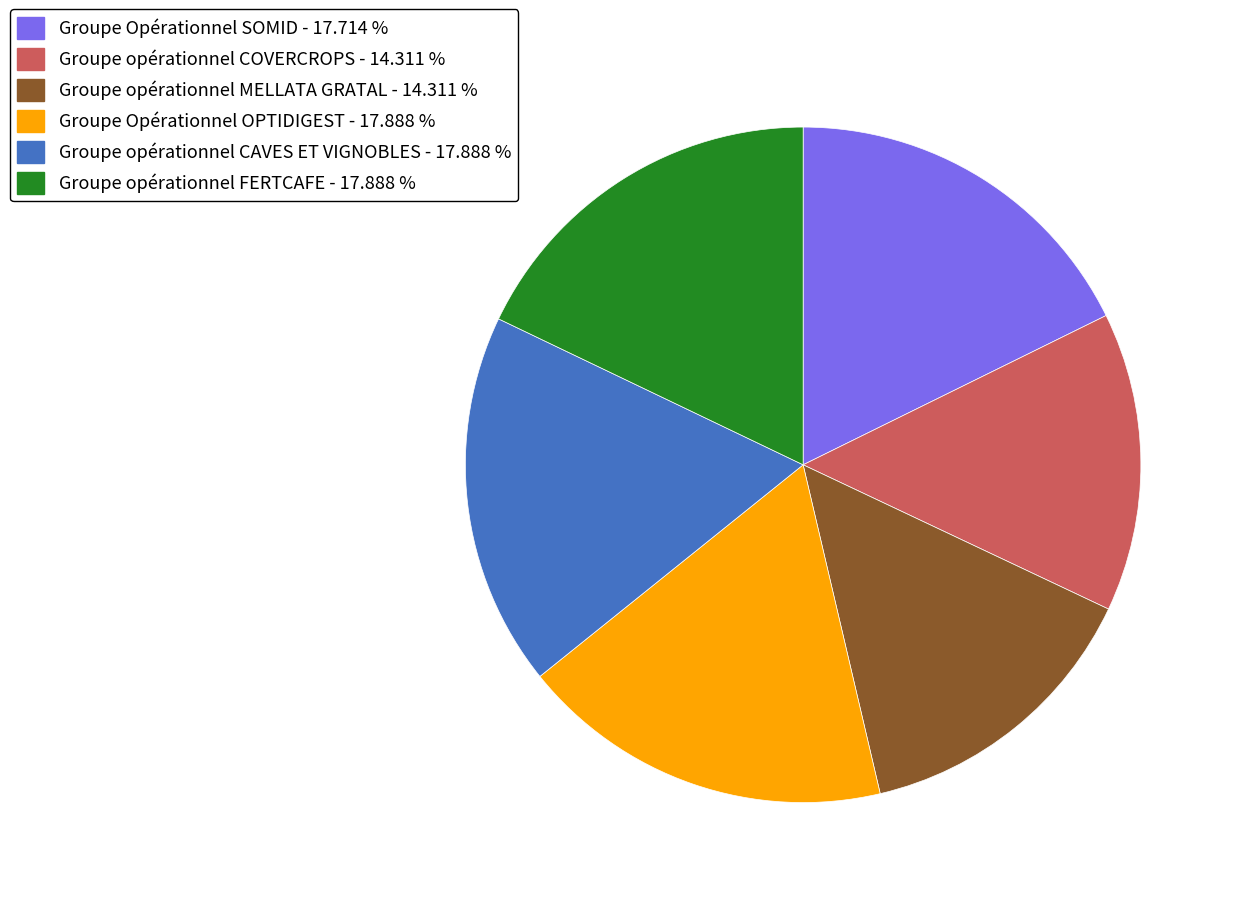

Is there a majority slice in this chart?

No